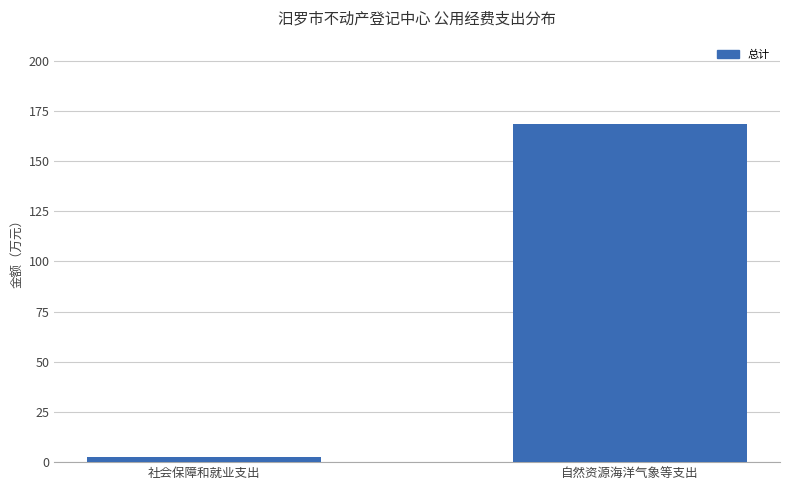

What is the sum of the values at 社会保障和就业支出 and 自然资源海洋气象等支出?

170.8